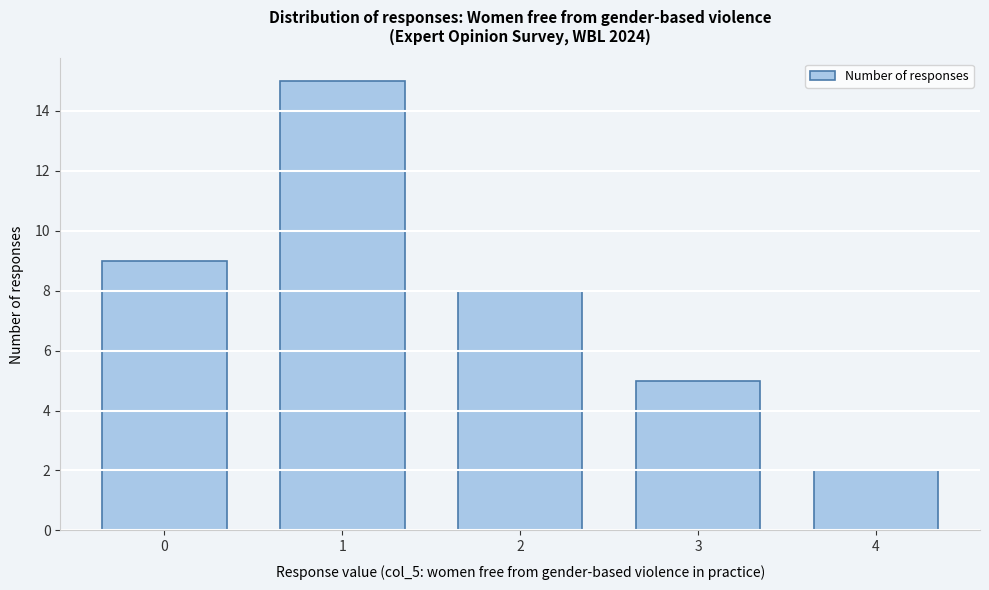

Reading right to left, list all the values displayed in this chart.

2	5	8	15	9